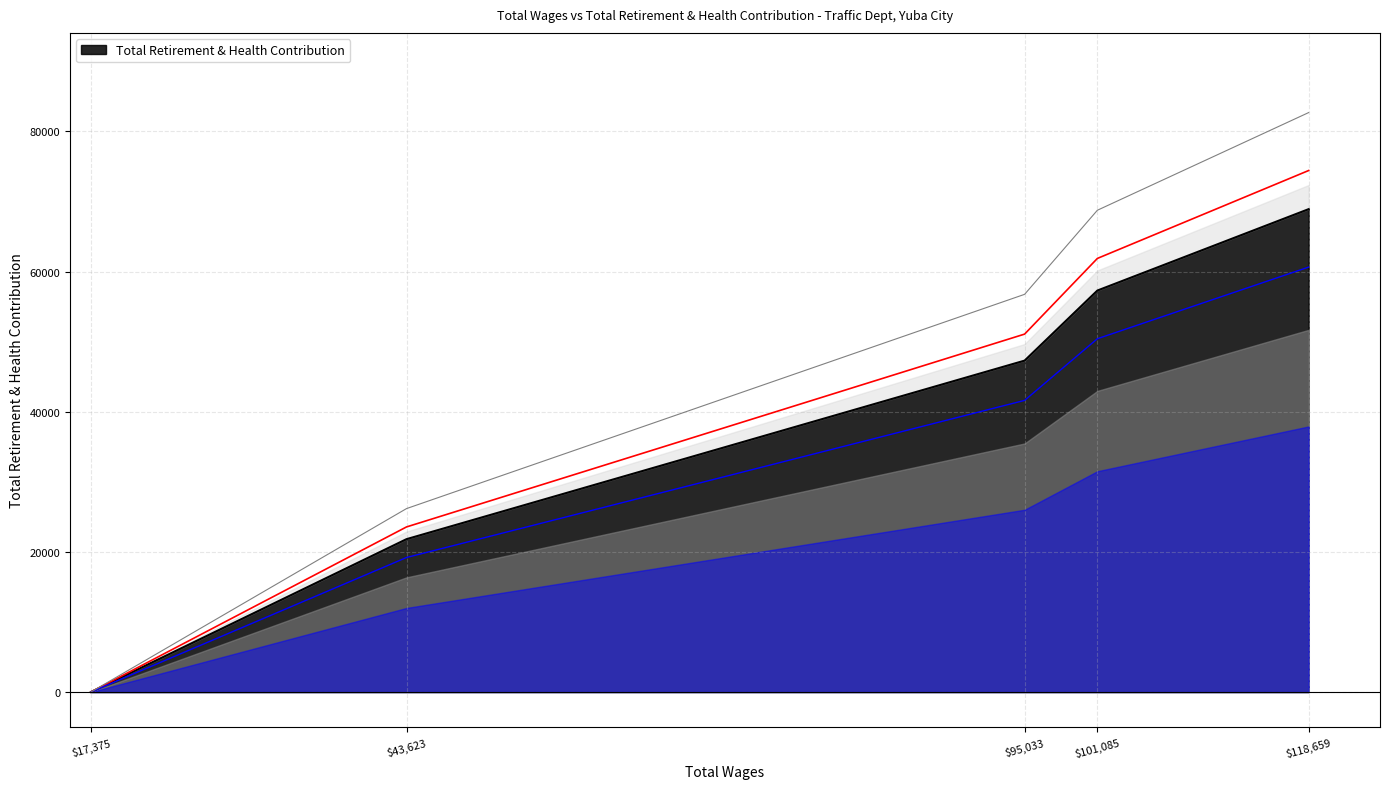

What is the highest value of the Total Retirement & Health Contribution series?

68918